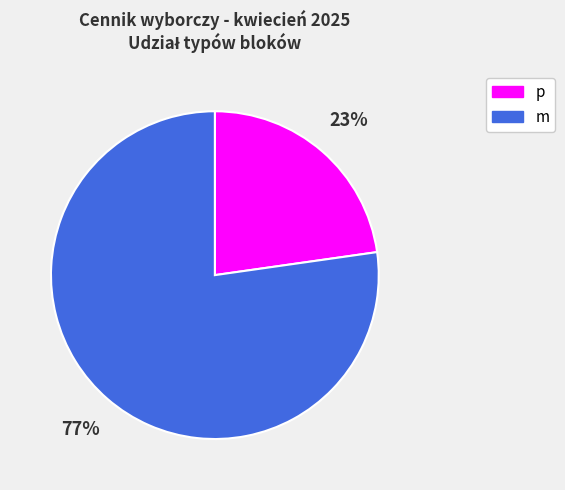

Do p and m together represent more than half of the pie?

Yes